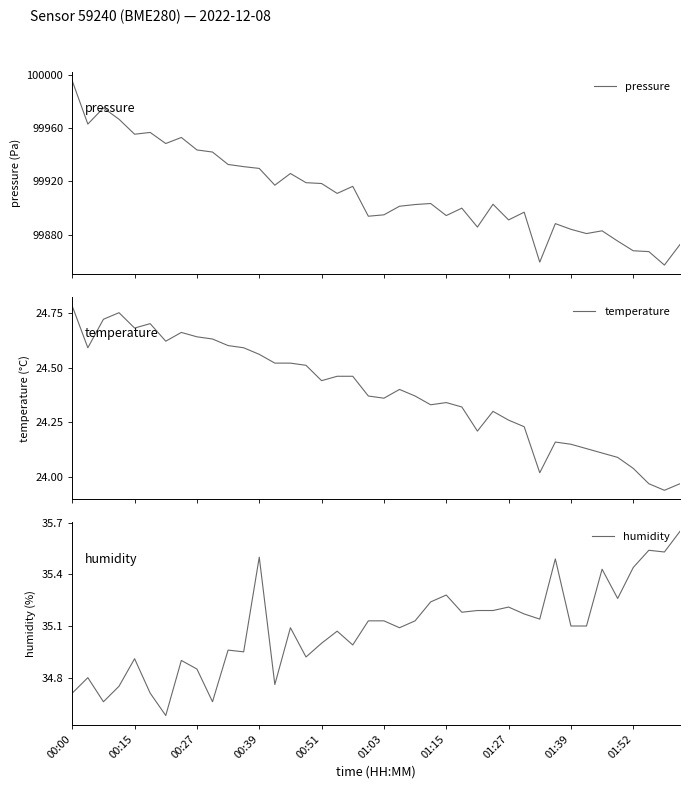

What is the maximum value for pressure?

99995.5